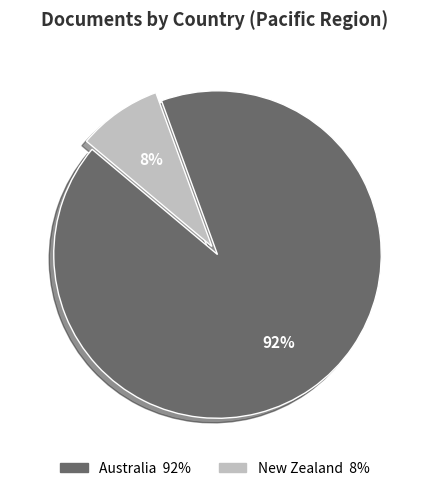

Which slice is the largest?

Australia